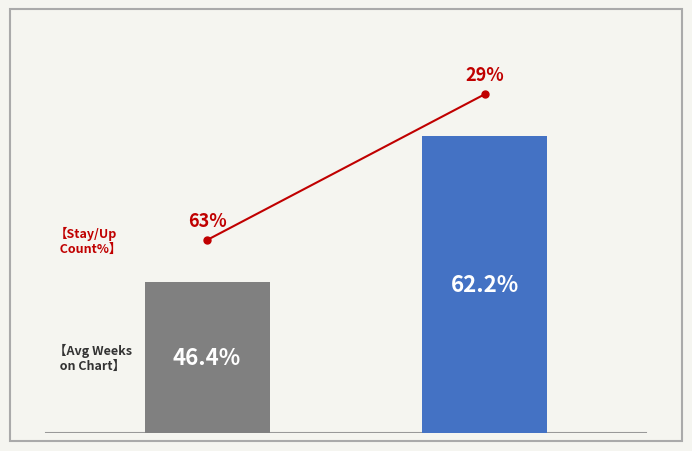

How many bars are there in total?

2